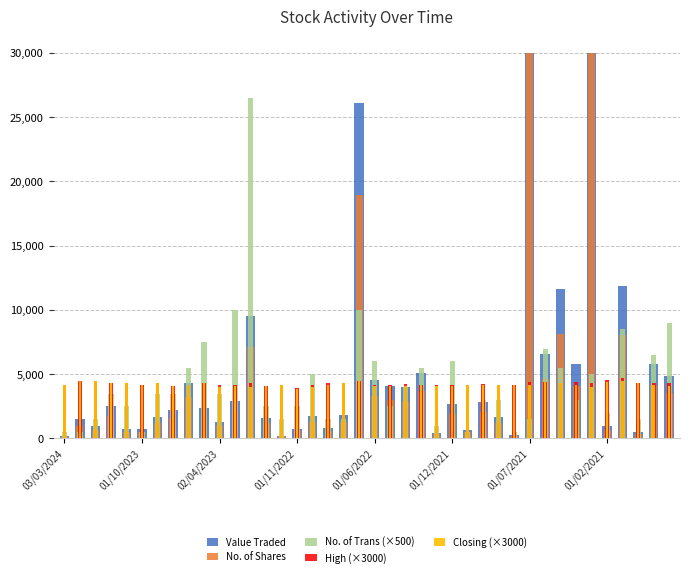

Count the number of categories in the chart.

40